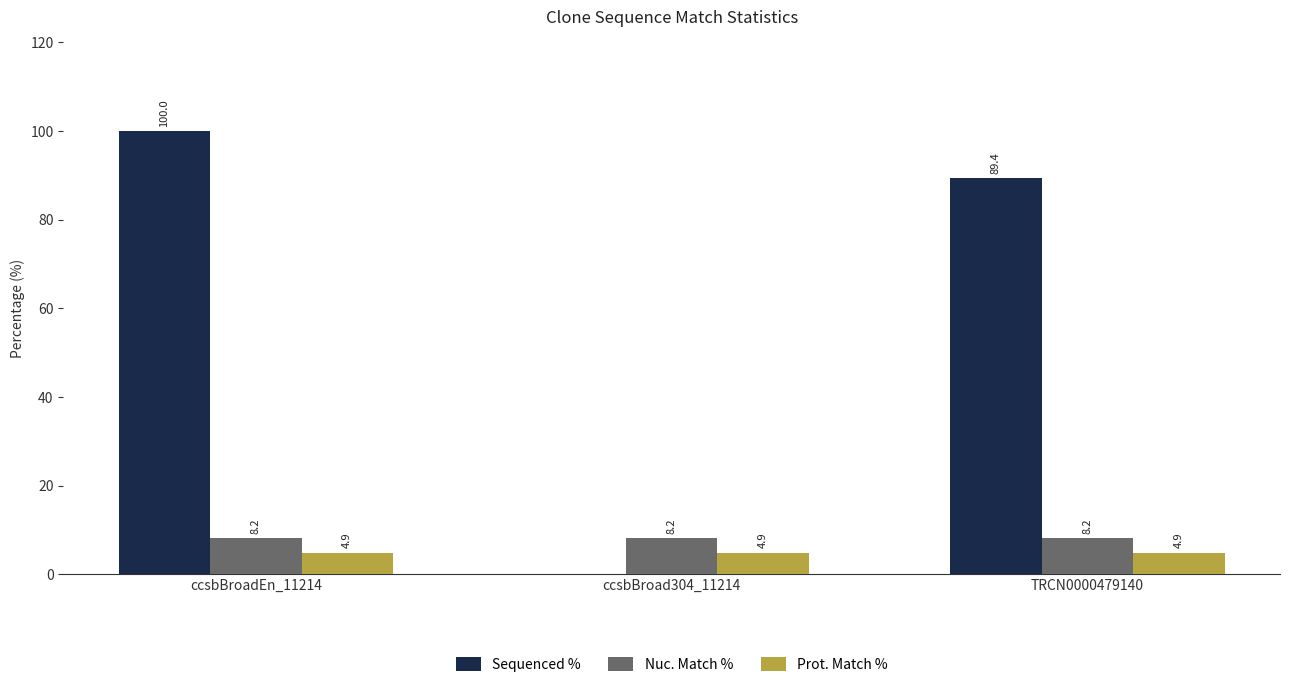

At which category is the sum across all series the highest?

ccsbBroadEn_11214